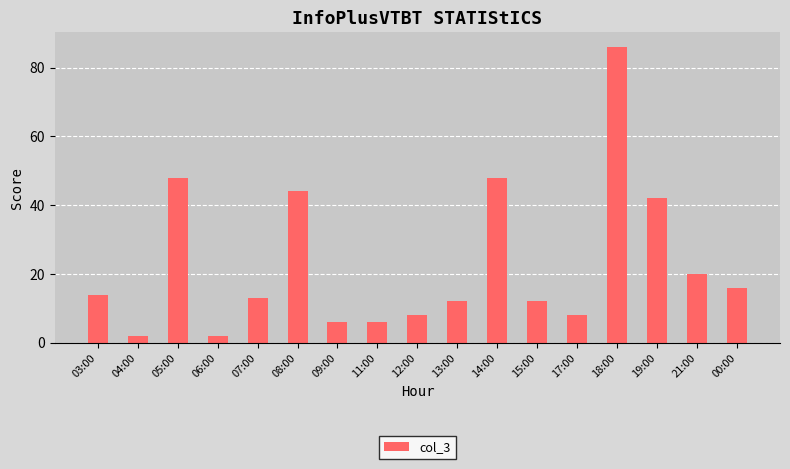

Reading right to left, extract all data points from this chart.

16	20	42	86	8	12	48	12	8	6	6	44	13	2	48	2	14